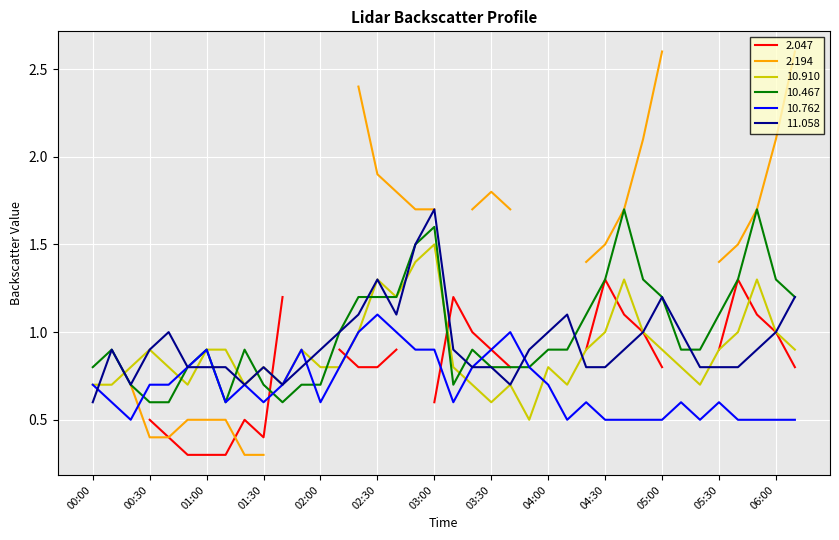

List the labels in order of 10.910 value, largest first.

03:00, 02:50, 02:30, 04:40, 05:50, 02:40, 02:20, 04:30, 04:50, 05:40, 06:00, 00:30, 01:00, 01:10, 01:50, 04:20, 05:00, 05:30, 06:30, 00:20, 00:40, 01:30, 02:00, 02:10, 03:10, 04:00, 05:10, 00:00, 00:10, 00:50, 01:20, 01:40, 03:20, 03:40, 04:10, 05:20, 03:30, 03:50